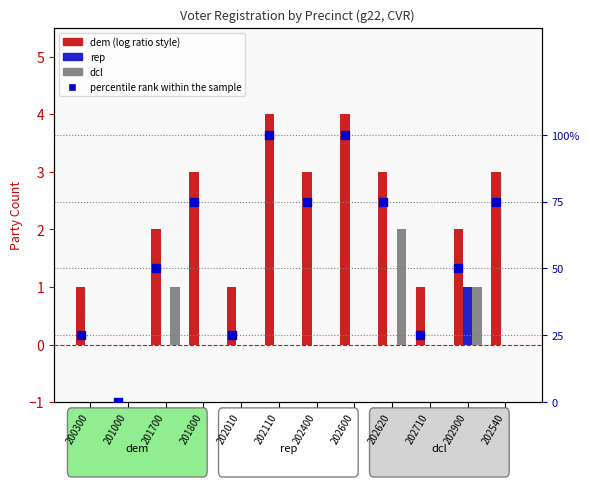

Which series contains the highest Y value?

dem